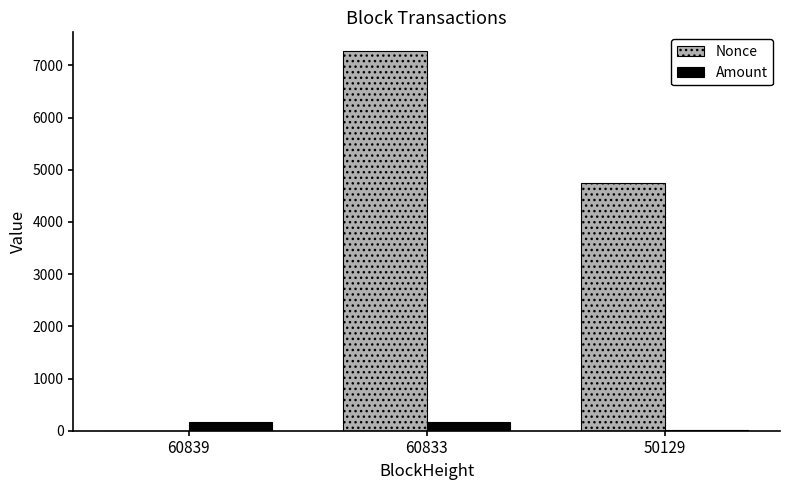

The value of Nonce at 60833 is 3770.0. True or false?

False